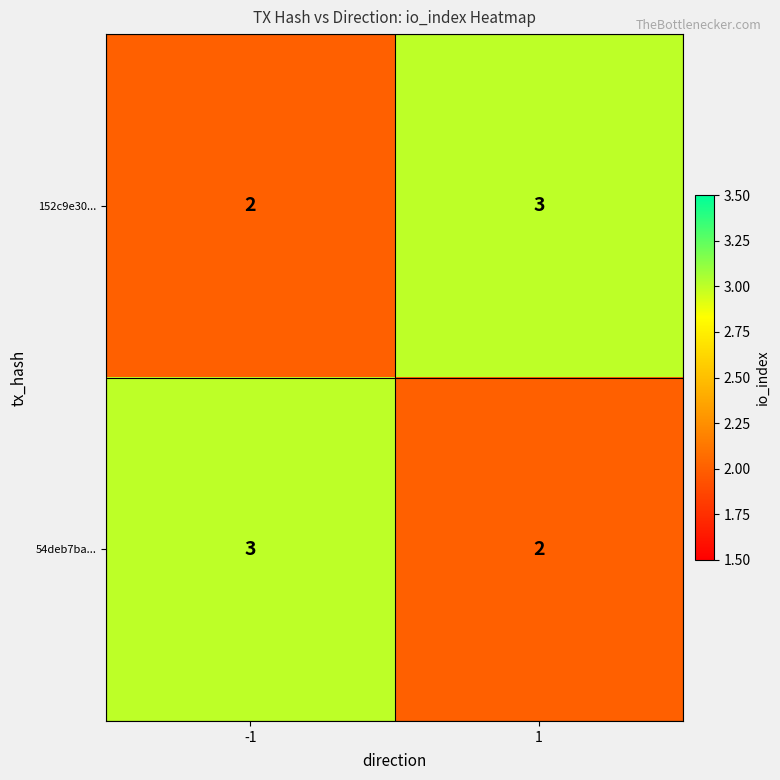

The 152c9e30... series shows 3 at 1. True or false?

True